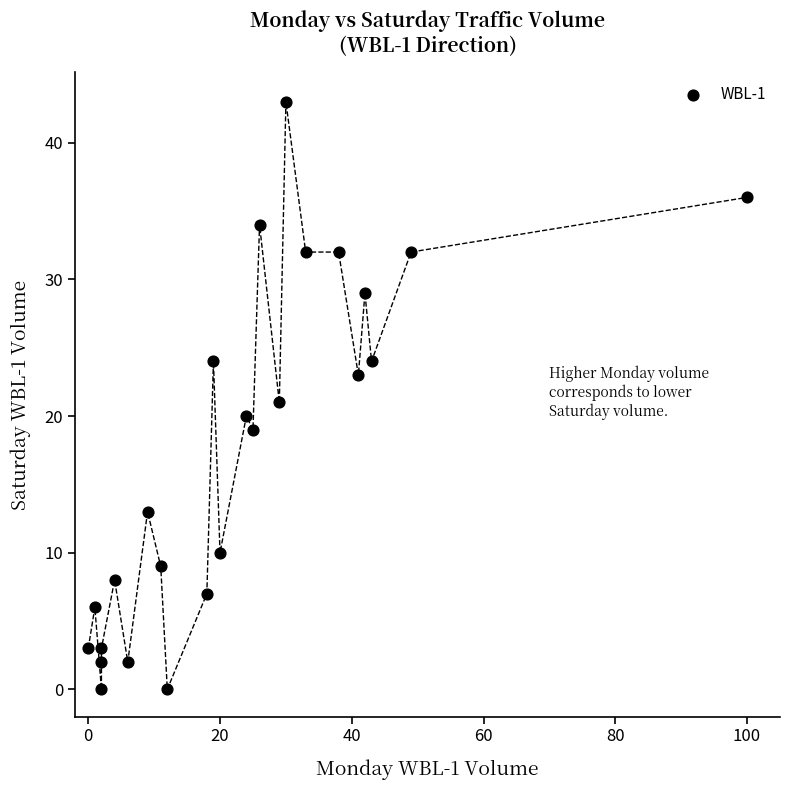

What is the range of X values (max minus min)?

100